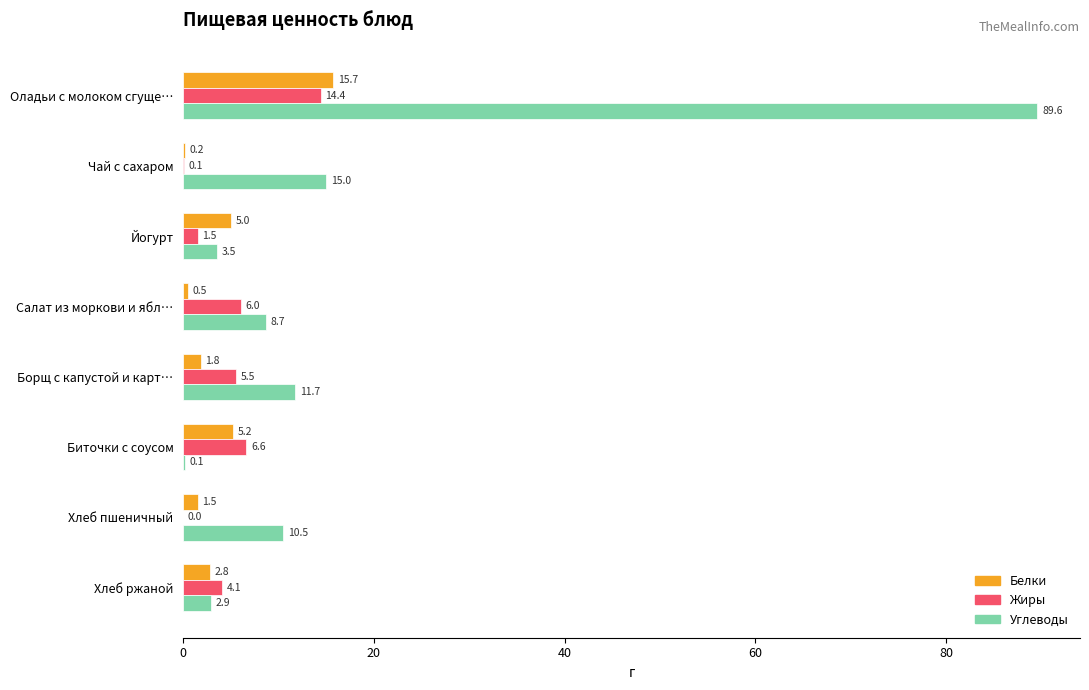

The Жиры series shows 1.6 at Биточки с соусом. True or false?

False